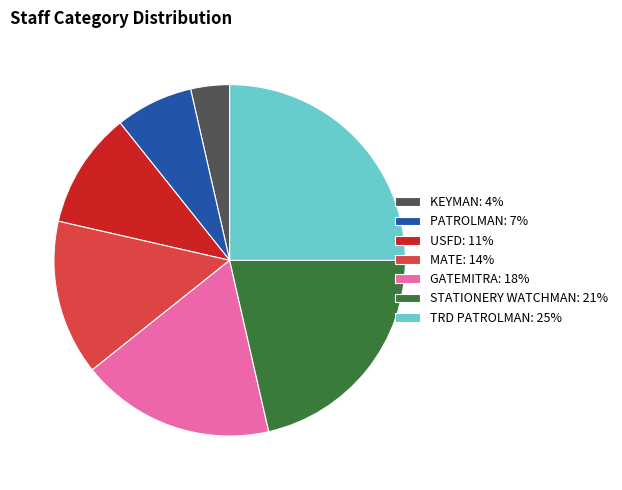

Is there any slice that represents more than half of the pie?

No